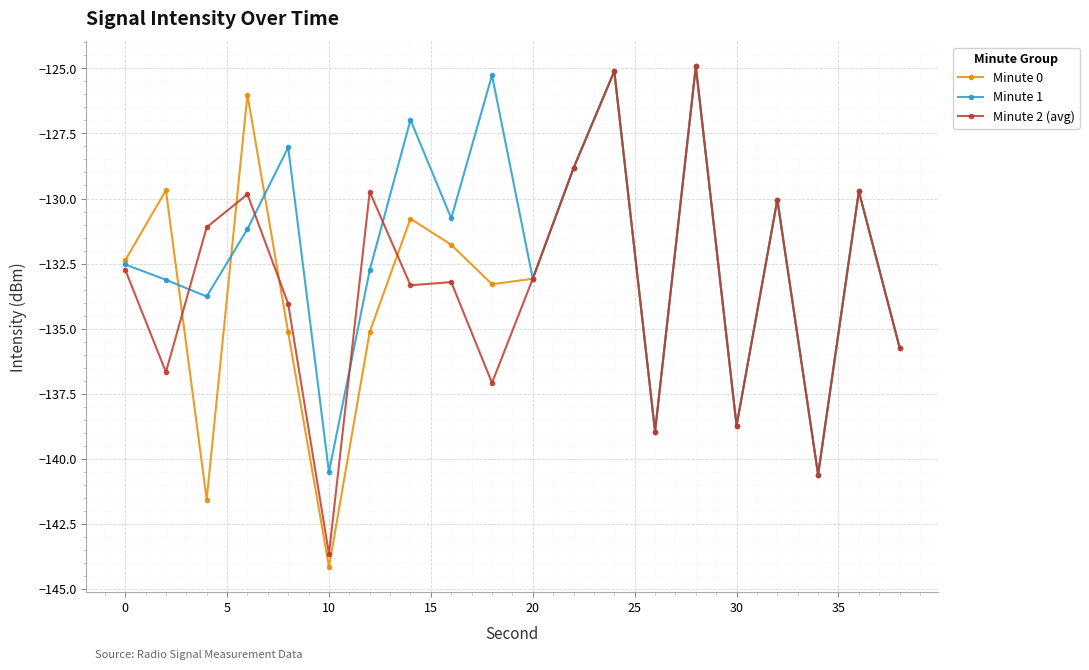

In Minute 1, how many points are lower than both neighbors (excluding endpoints)?

7